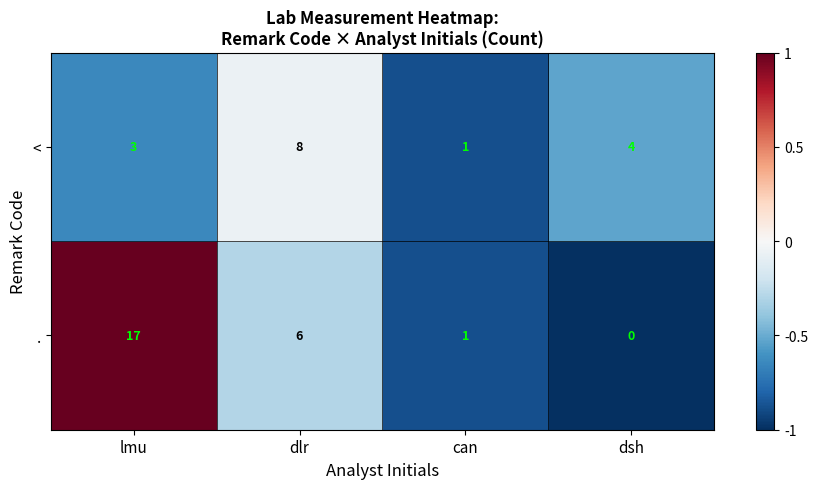

What is the difference between the second highest and minimum values in the . series?

6